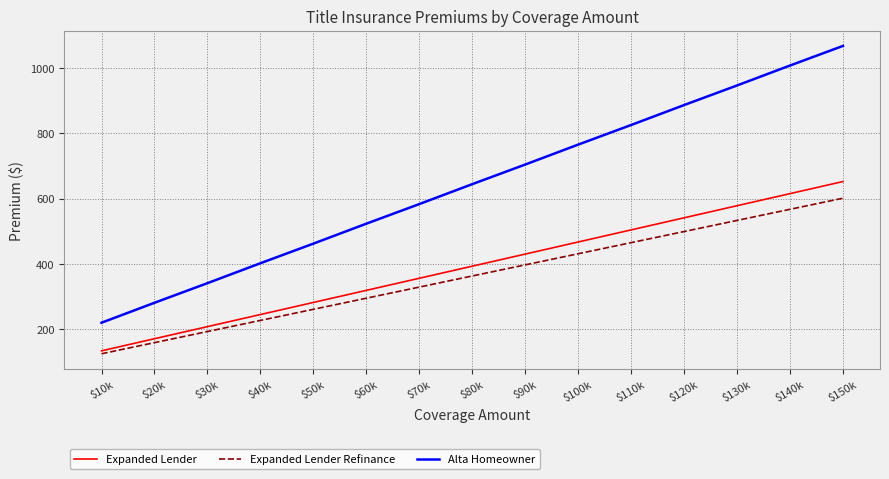

What is the difference between the Alta Homeowner values at $40k and $130k?

544